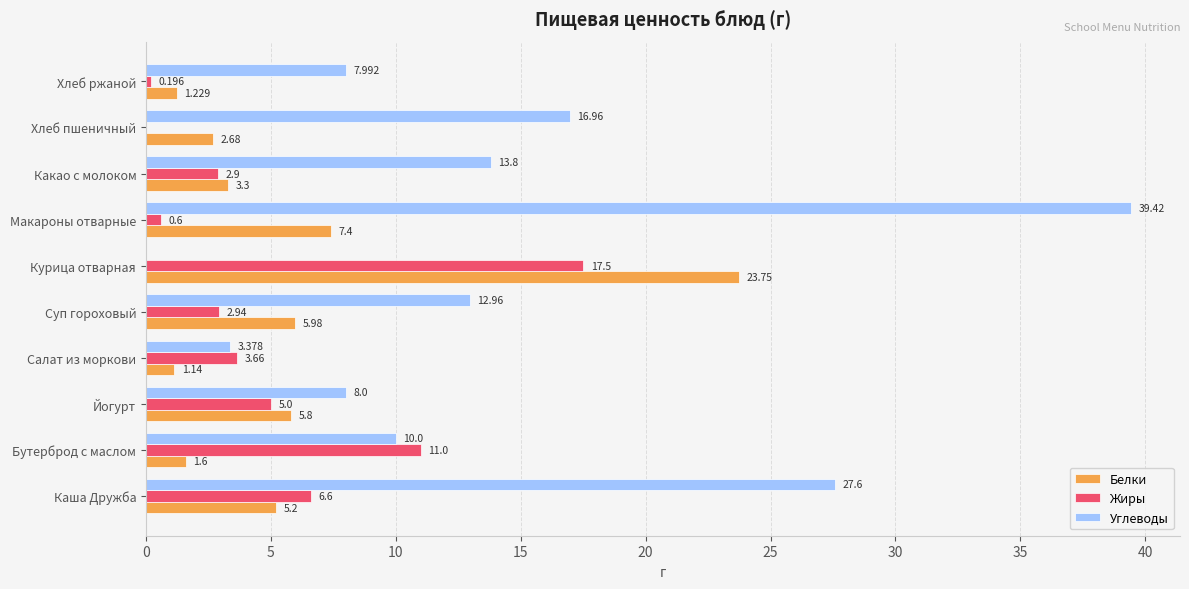

How many data points does each series have?

10